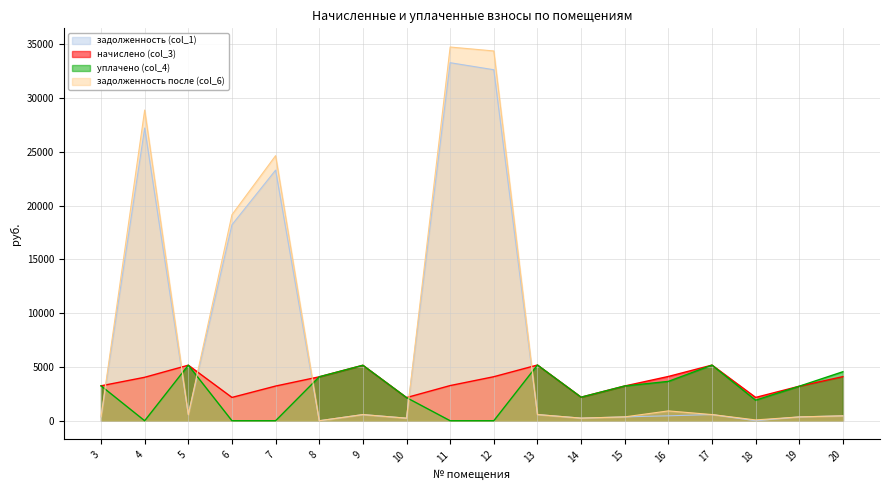

What is the lowest value of the начислено (col_3) series?

2152.1